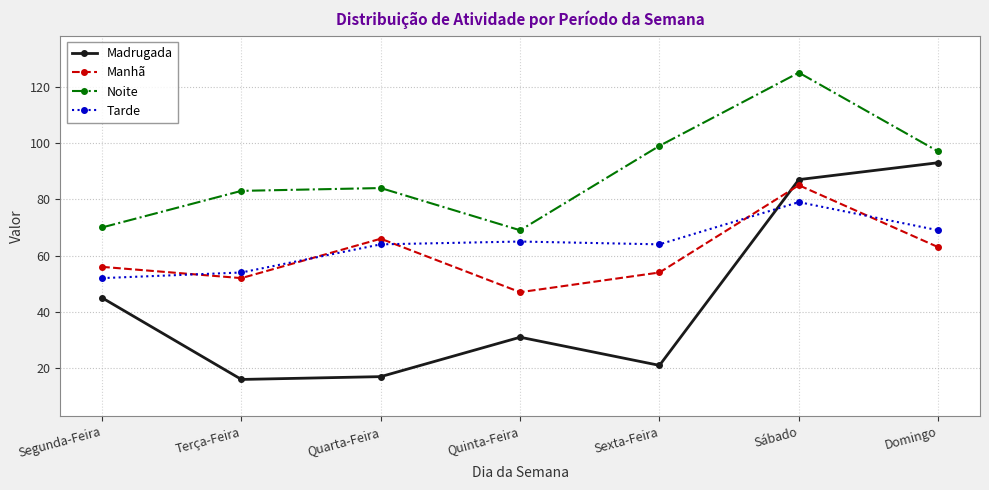

At which category is the sum across all series the highest?

Sábado